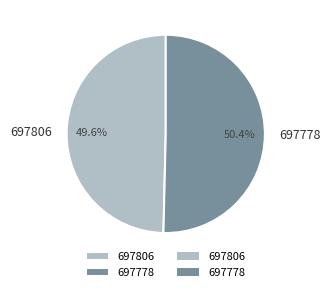

Rank the categories by value from highest to lowest.

697778, 697806